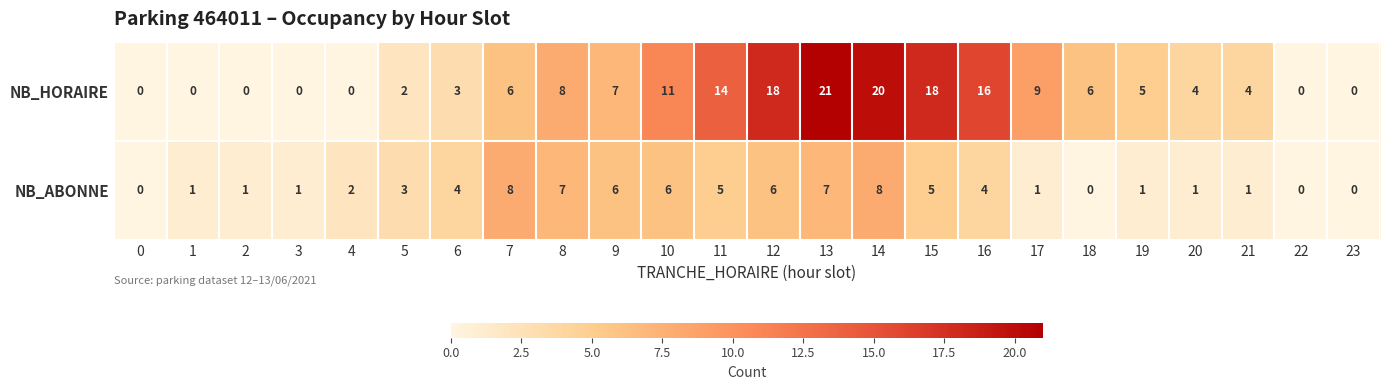

The value of NB_ABONNE at 14 is 8. True or false?

True